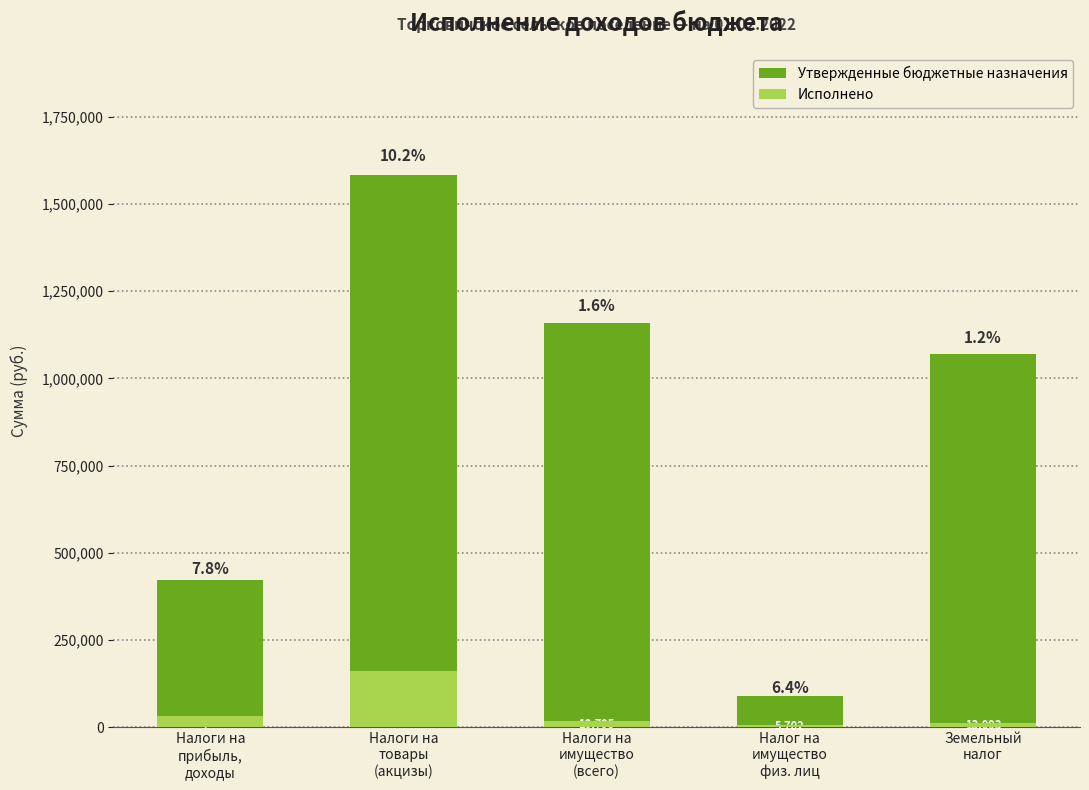

Count the number of categories in the chart.

5